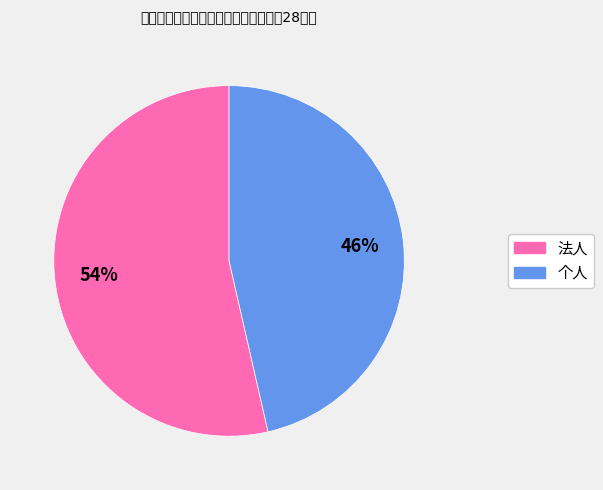

True or false: 法人 accounts for 54% of the total.

True